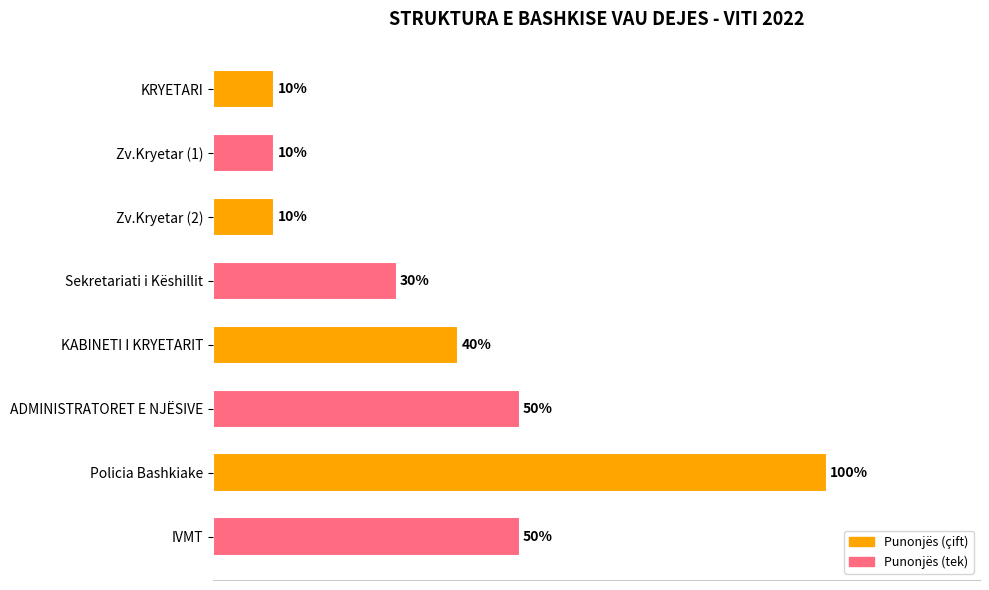

The value at Zv.Kryetar (1) is 1. True or false?

True